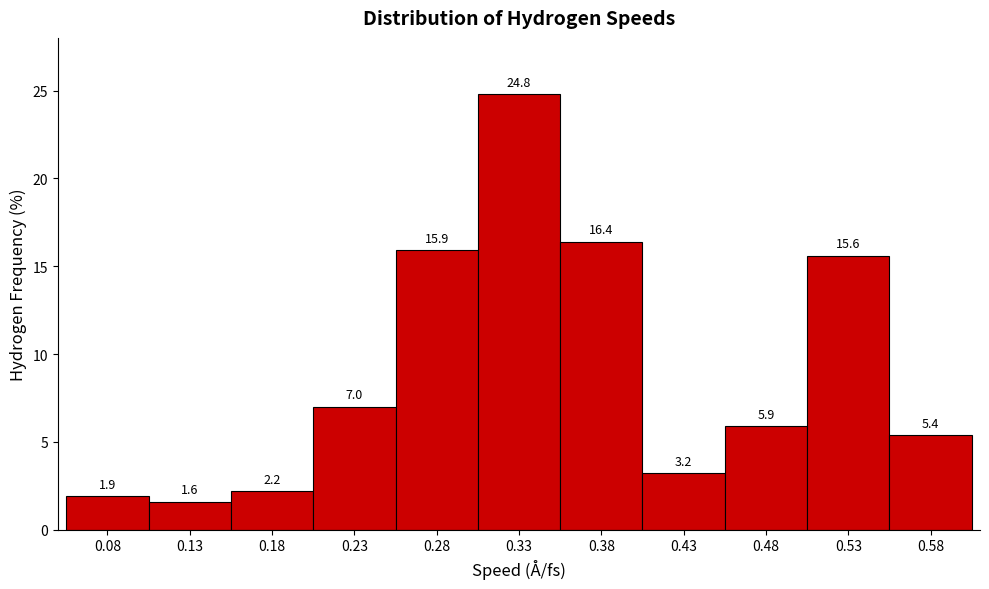

Reading left to right, transcribe this chart: for each bar, give the range it covers on the x-axis and its height.

0.055 to 0.105: 1.9
0.105 to 0.155: 1.6
0.155 to 0.205: 2.2
0.205 to 0.255: 7.0
0.255 to 0.305: 15.9
0.305 to 0.355: 24.8
0.355 to 0.405: 16.4
0.405 to 0.455: 3.2
0.455 to 0.505: 5.9
0.505 to 0.555: 15.6
0.555 to 0.605: 5.4